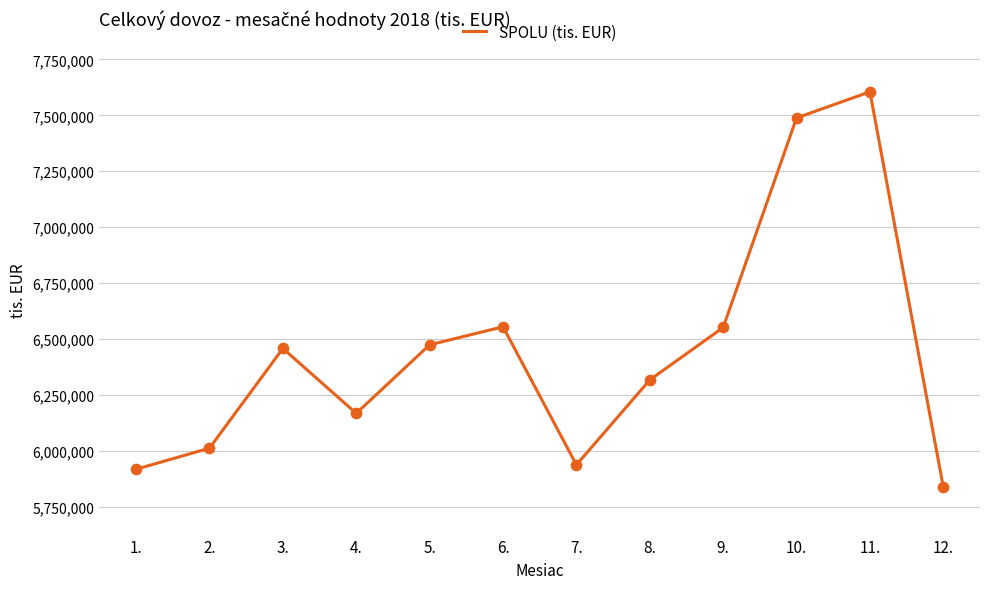

Between 6. and 5., which is larger?

6.